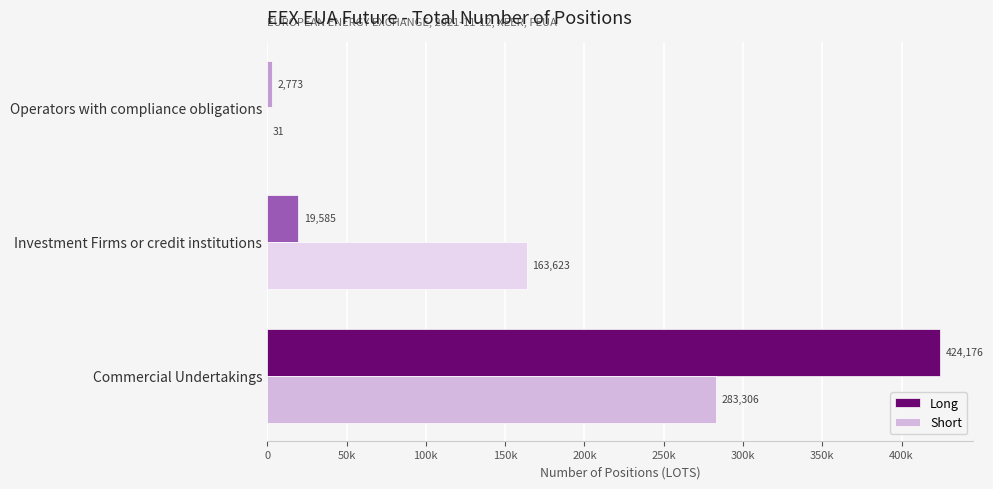

What is the maximum value shown in the chart?

424176.3